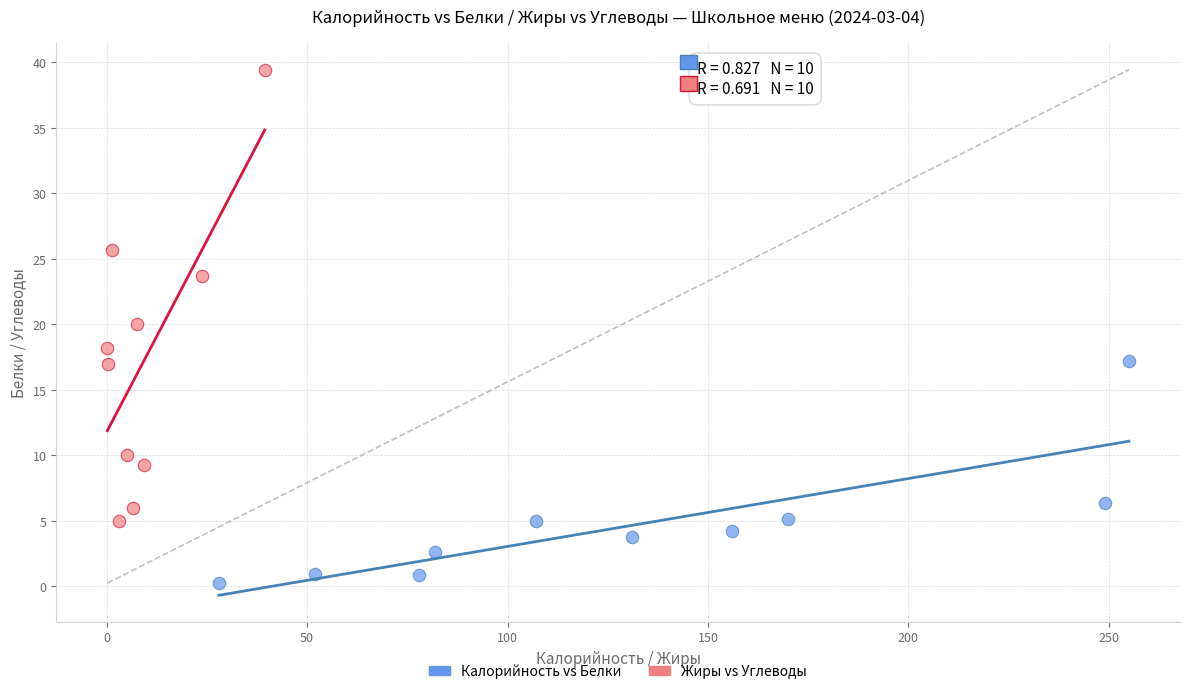

Which series contains the lowest Y value?

Калорийность vs Белки